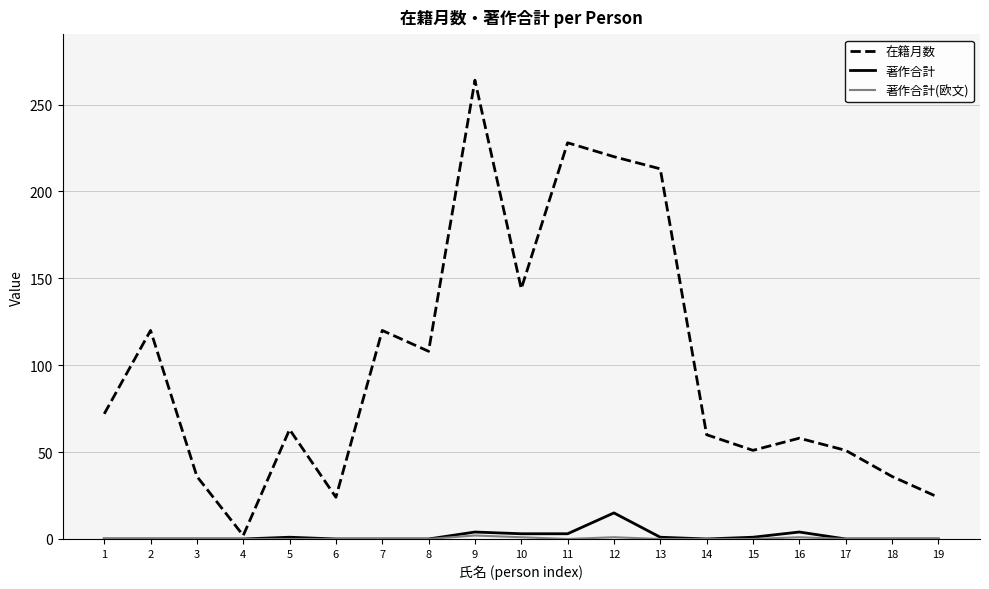

Is the value of 著作合計 at 17 greater than the value of 在籍月数 at 16?

No